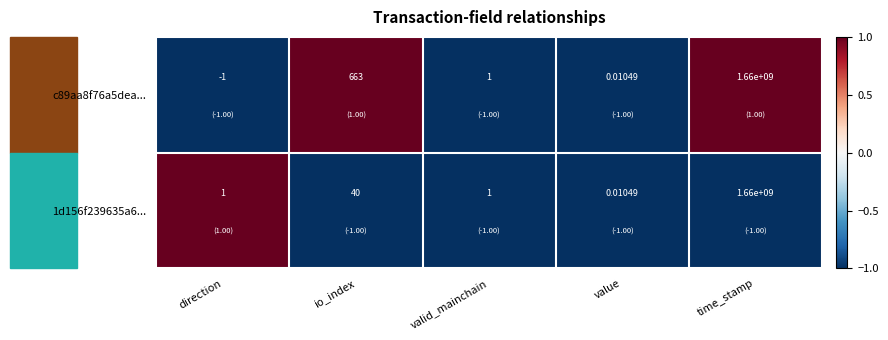

At which category is the sum across all series the highest?

time_stamp